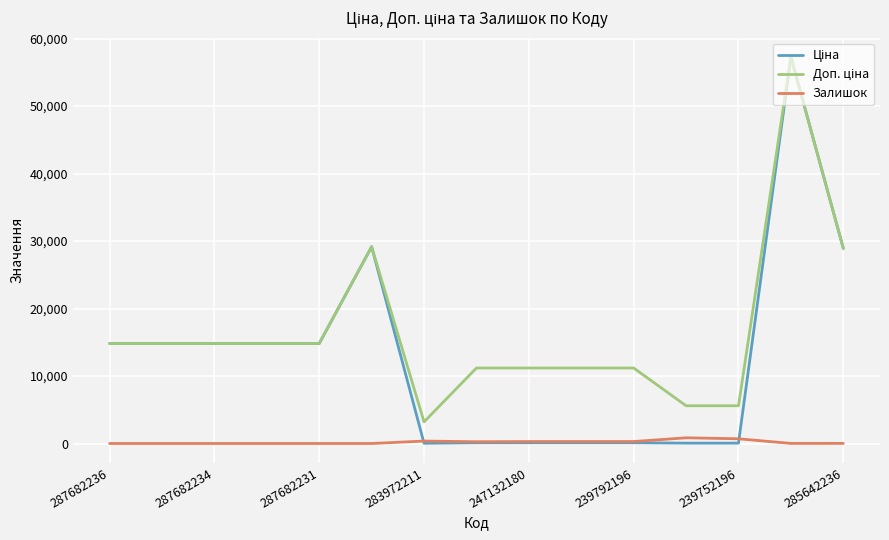

What is the greatest value displayed?

57258.0